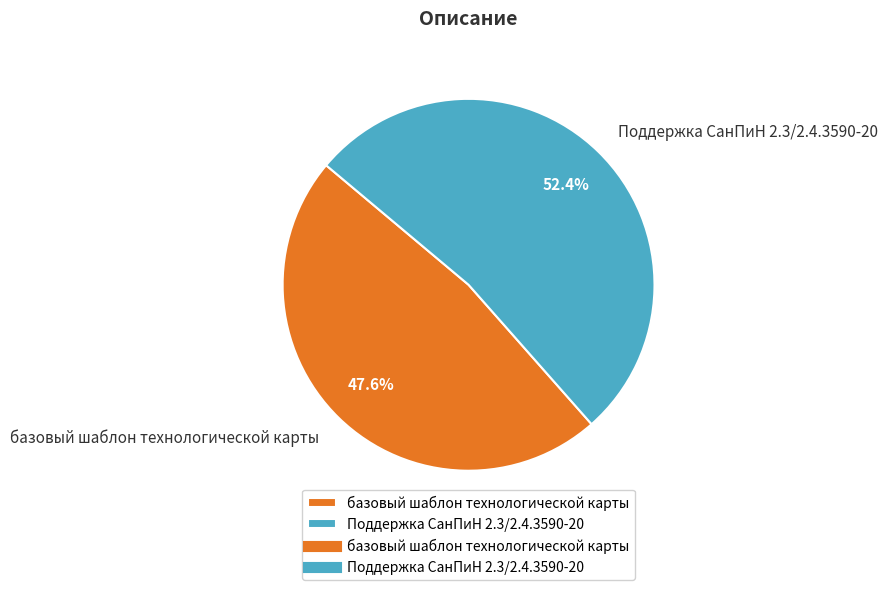

What is the smallest slice in the pie chart?

базовый шаблон технологической карты